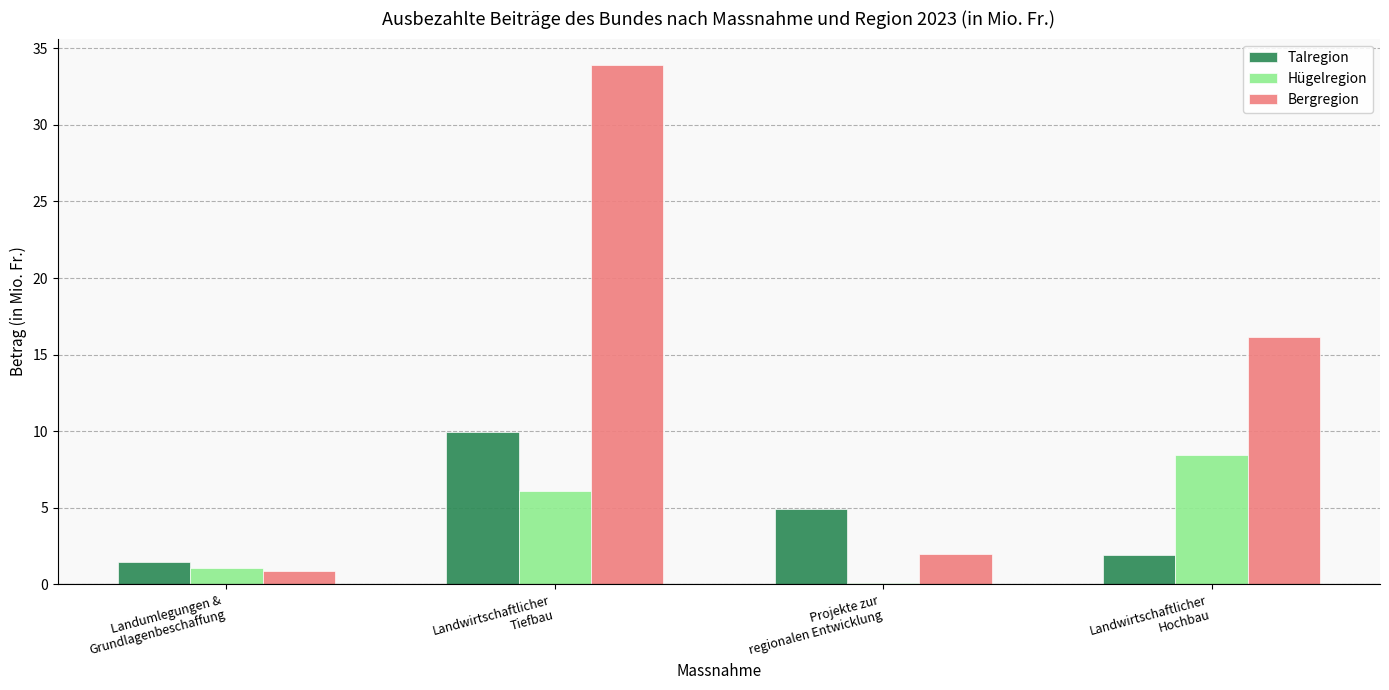

What is the difference between the second highest and second lowest values in the Bergregion series?

14.2